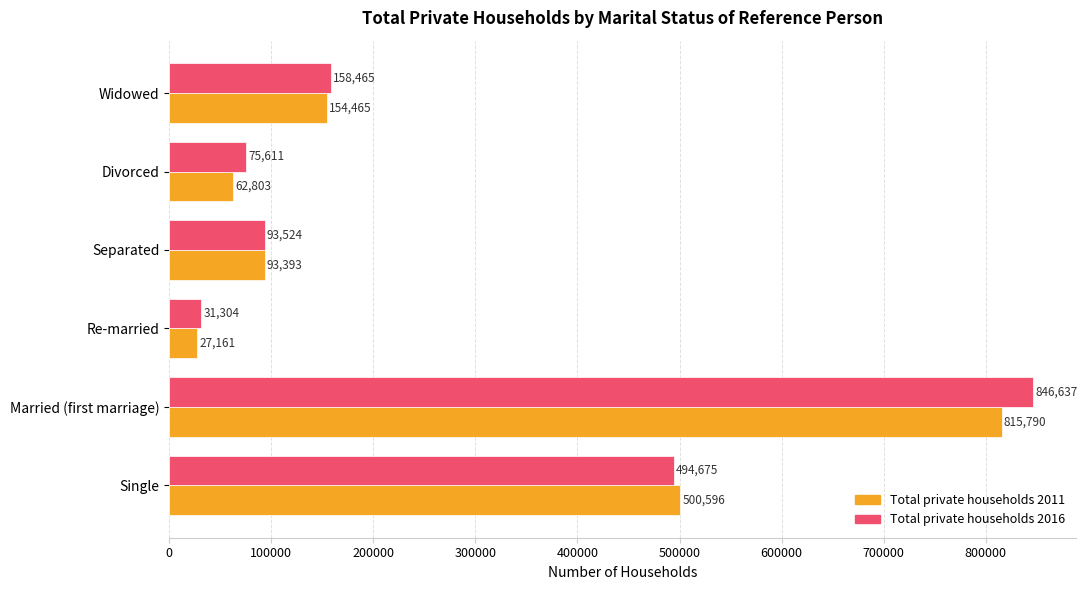

Which series has the largest total across all categories?

Total private households 2016